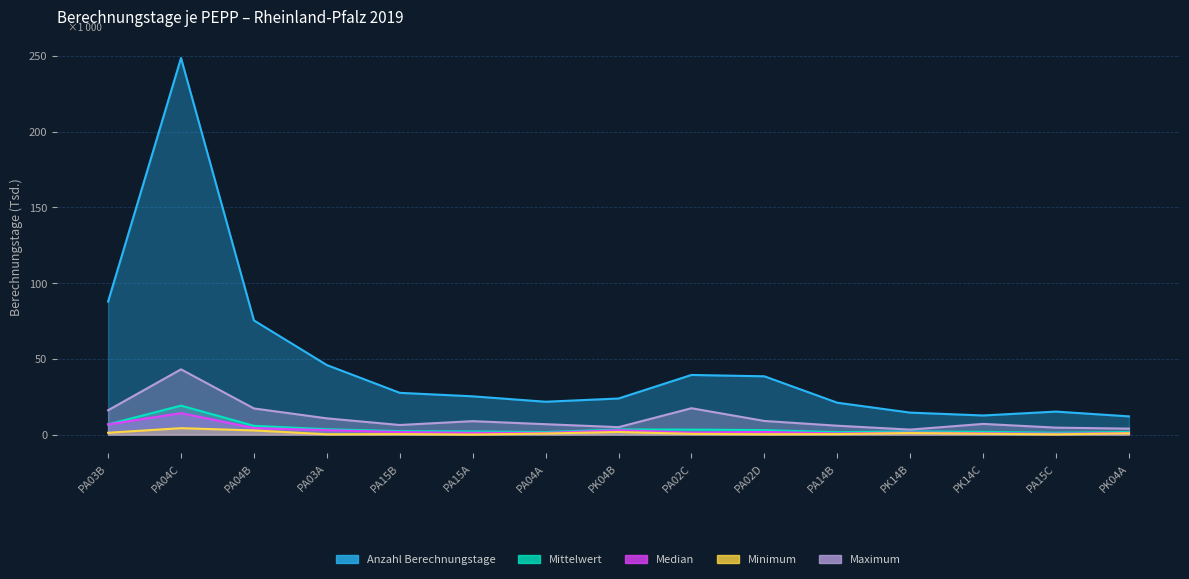

What is the total value across all series at PA04A?

32.0